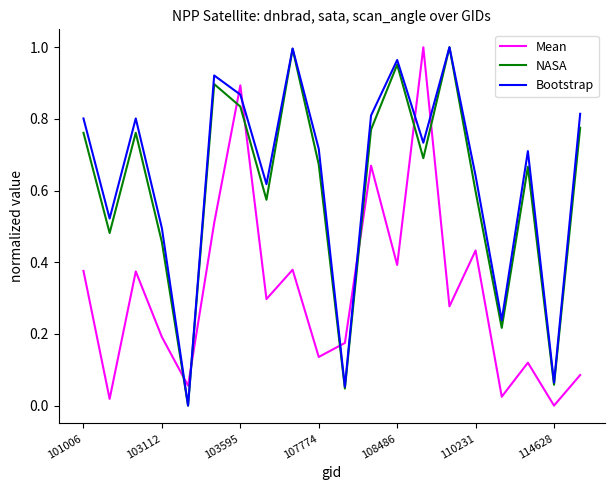

Which series ends up on top after the final intersection of NASA and Mean?

NASA